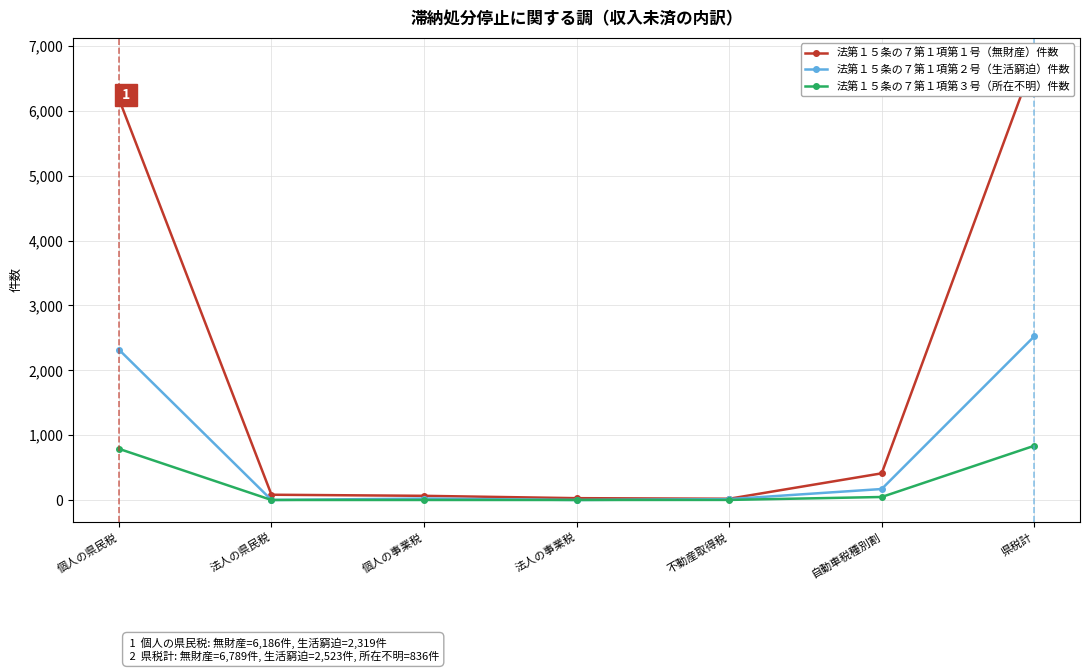

True or false: 法第１５条の７第１項第２号（生活窮迫）件数 and 法第１５条の７第１項第１号（無財産）件数 cross at least once.

False